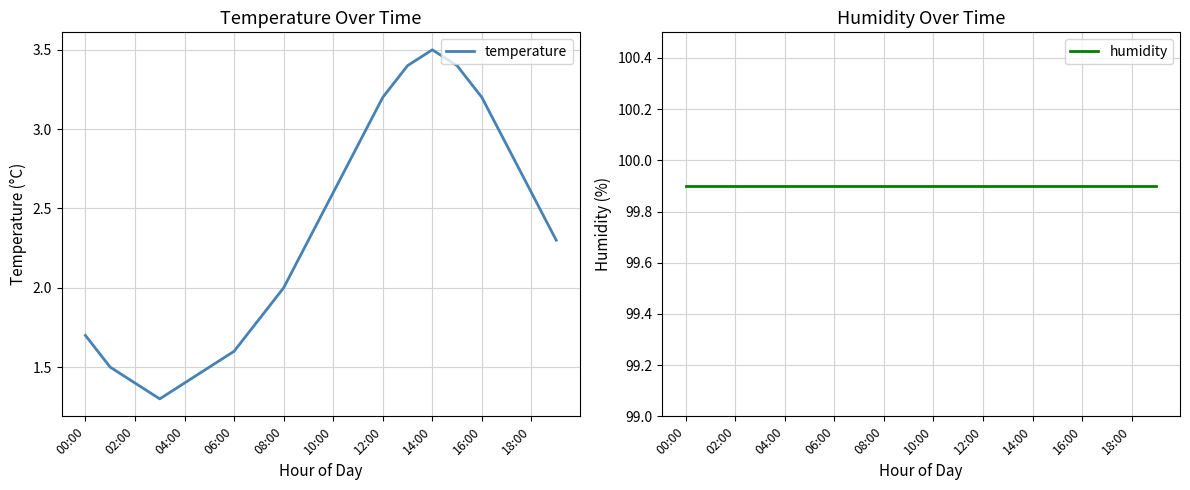

At how many categories does at least one series exceed 87?

20